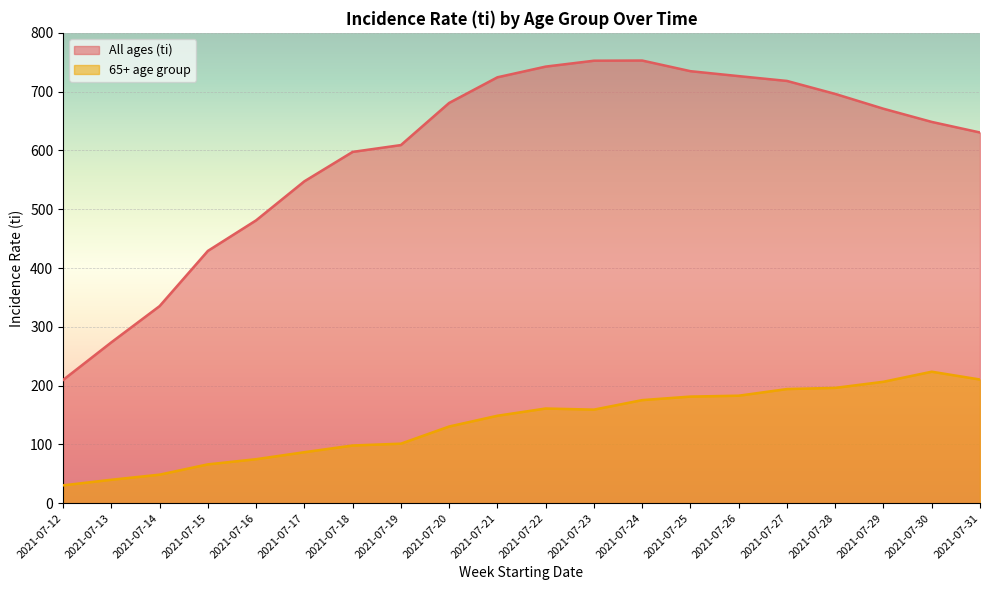

What is the total value across all series at 2021-07-19?

710.3